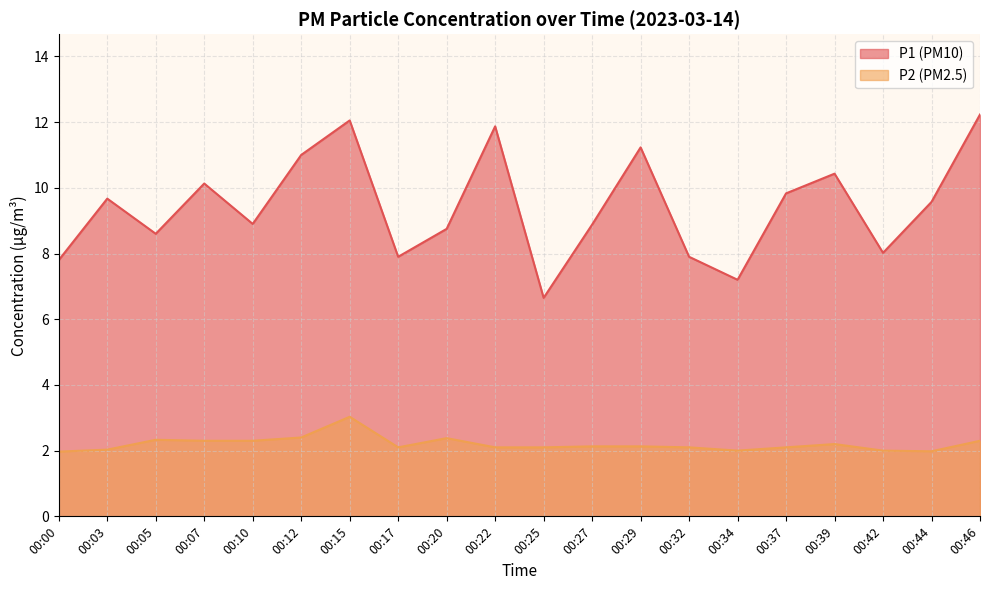

What is the value of the P1 point at the 3rd from the left?

8.6